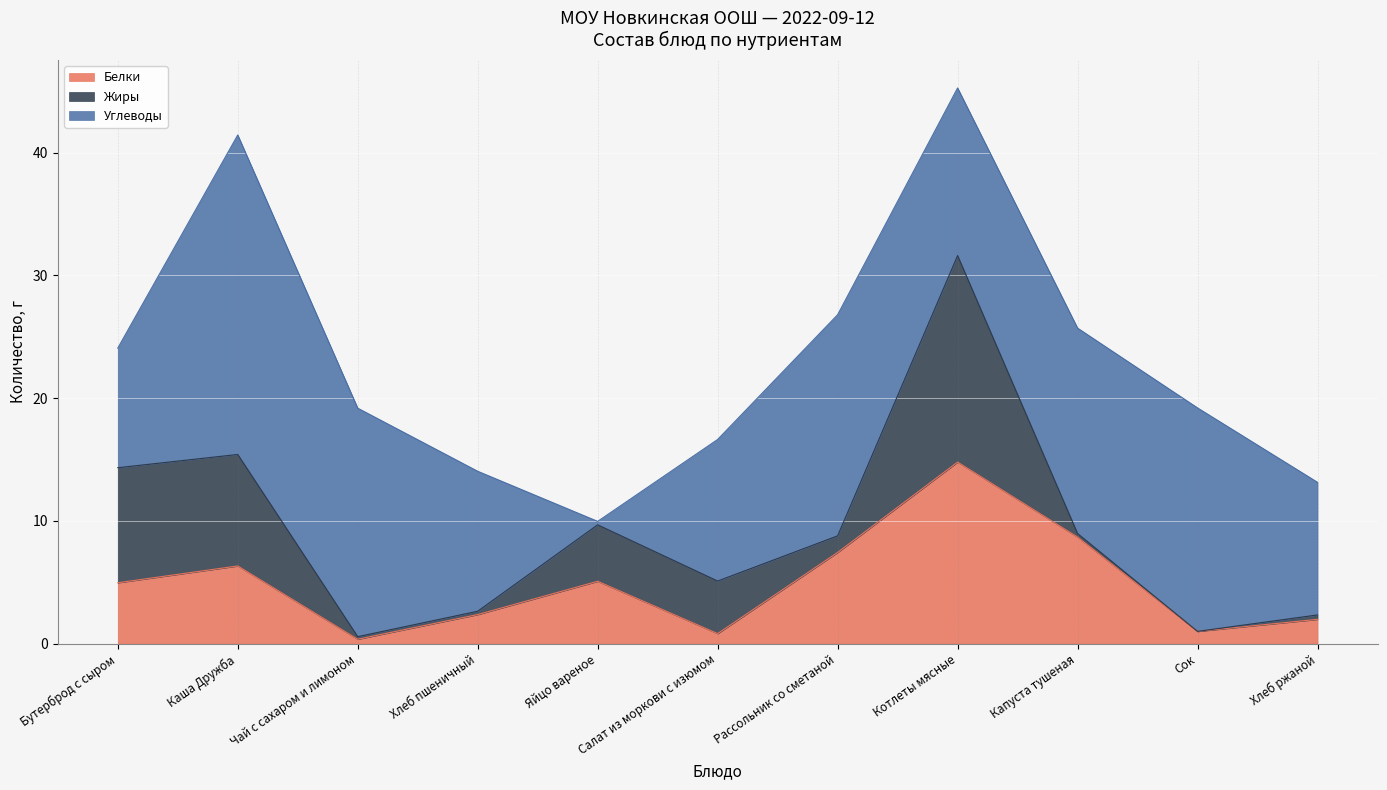

True or false: Углеводы has a value of 10.8 at Хлеб ржаной.

True